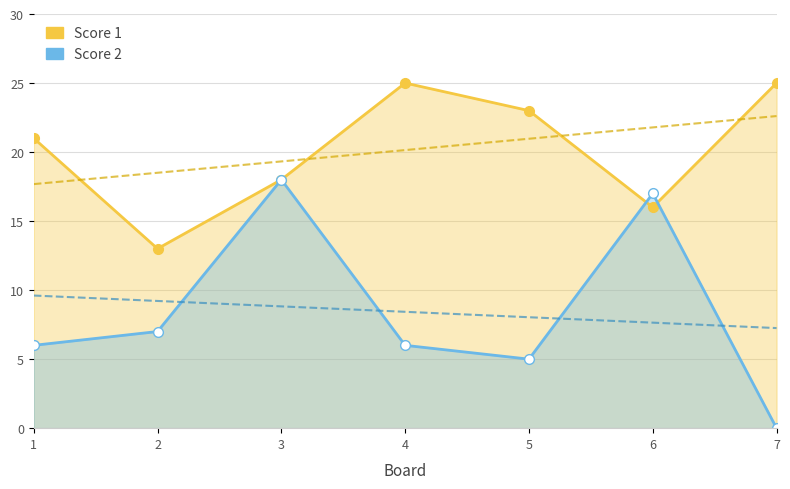

Which label corresponds to the largest value in the chart?

4